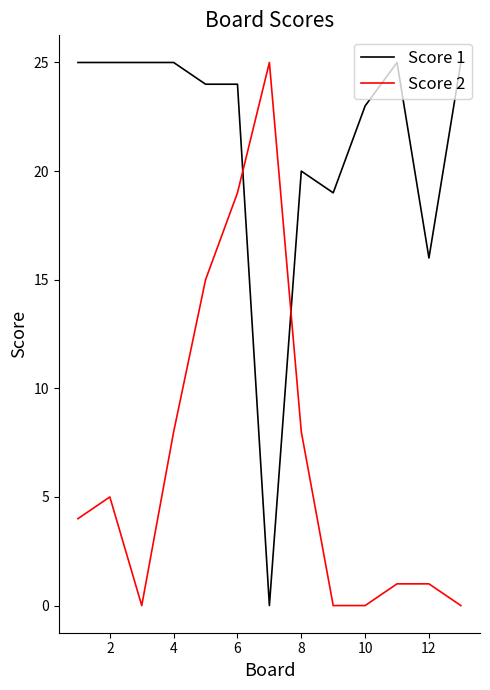

What is the difference between the maximum and second lowest values in the Score 2 series?

25